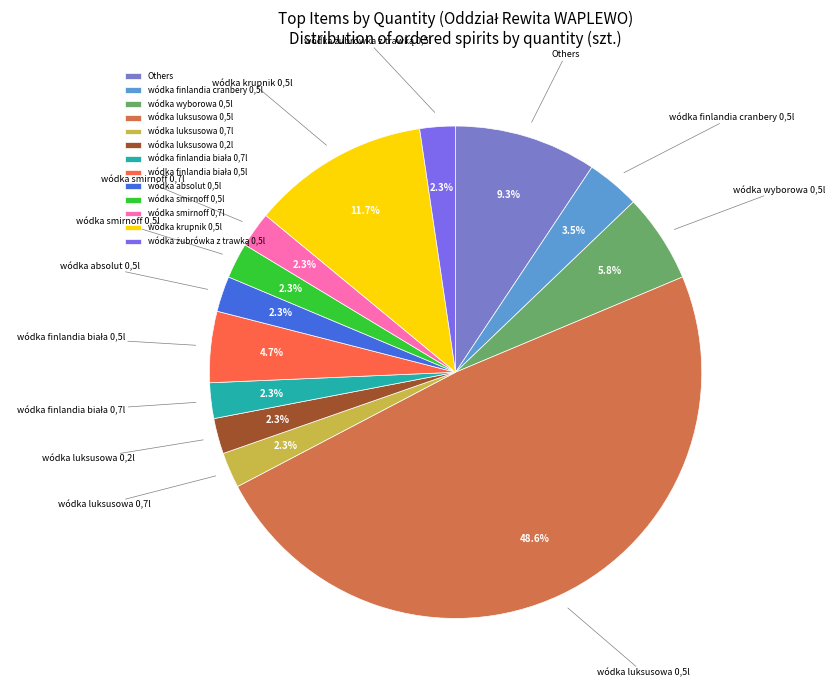

How much of the chart is everything except wódka luksusowa 0,7l?

97.7%